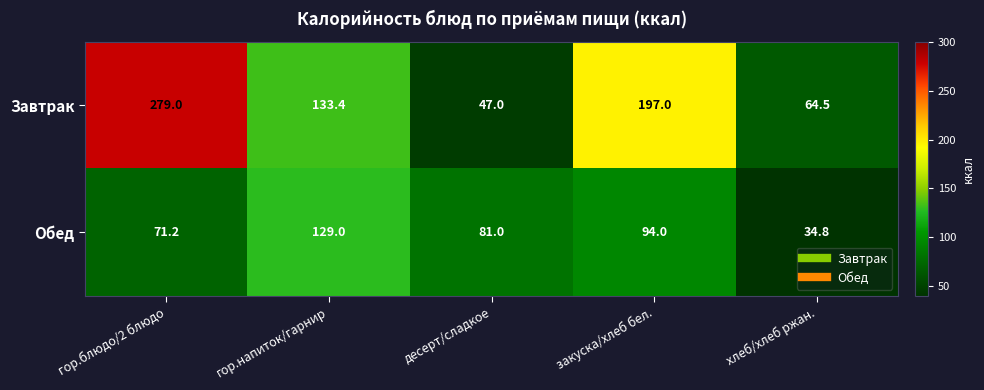

What is the sum of the Завтрак values at десерт/сладкое and хлеб/хлеб ржан.?

111.5